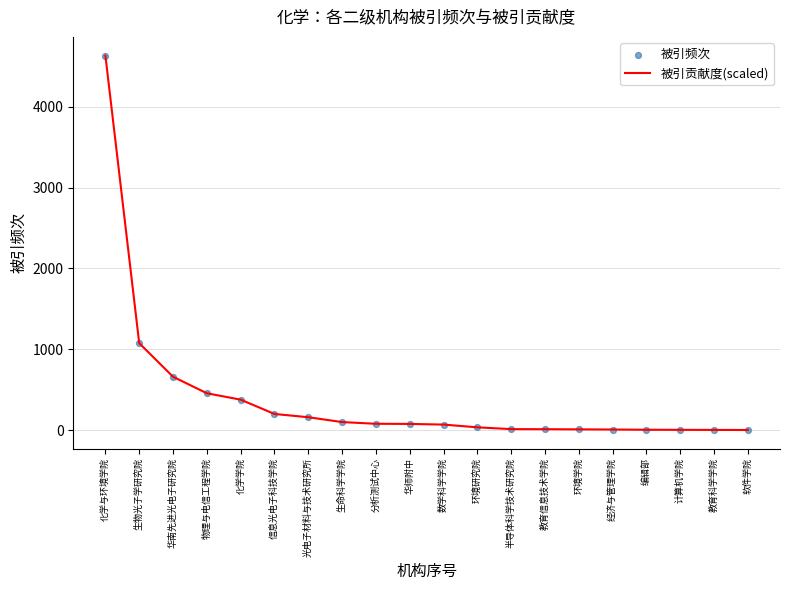

What is the total value across all series at 数学科学学院?

142.0